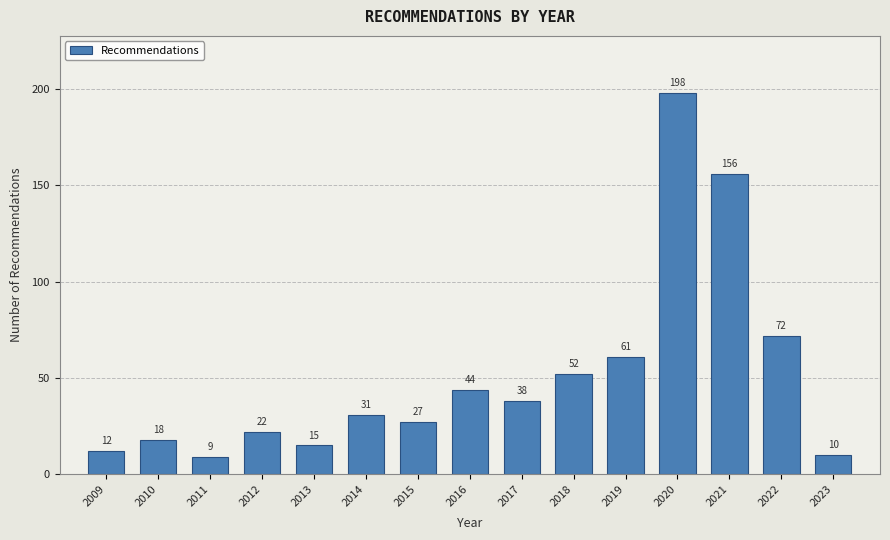

Reading left to right, what are all the values shown in this chart?

12	18	9	22	15	31	27	44	38	52	61	198	156	72	10